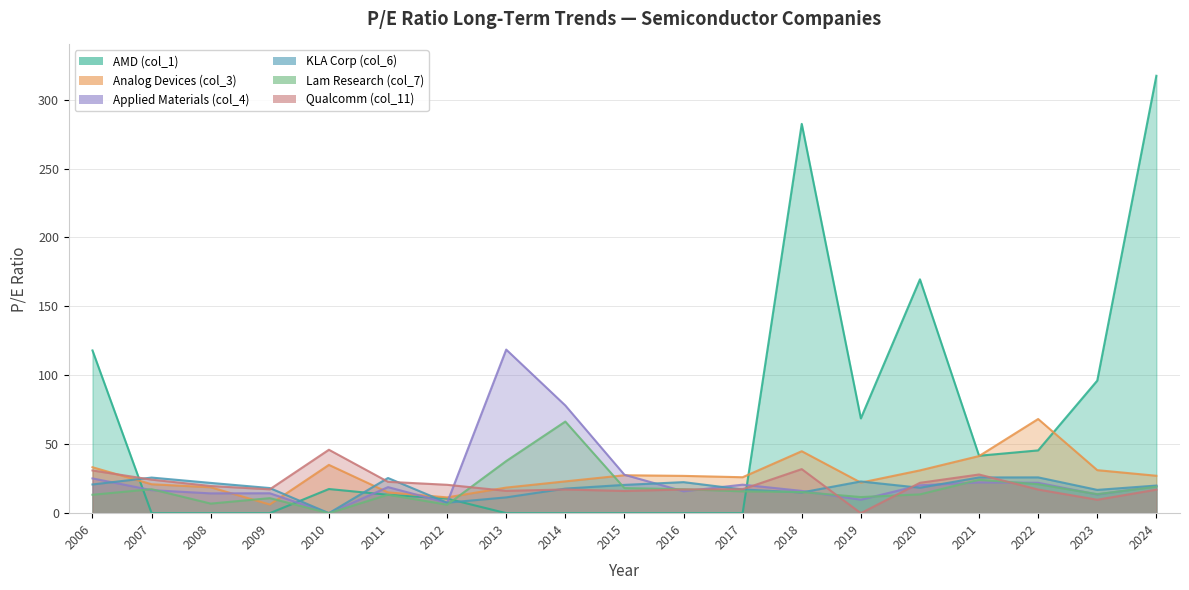

Does the chart have visible grid lines?

Yes